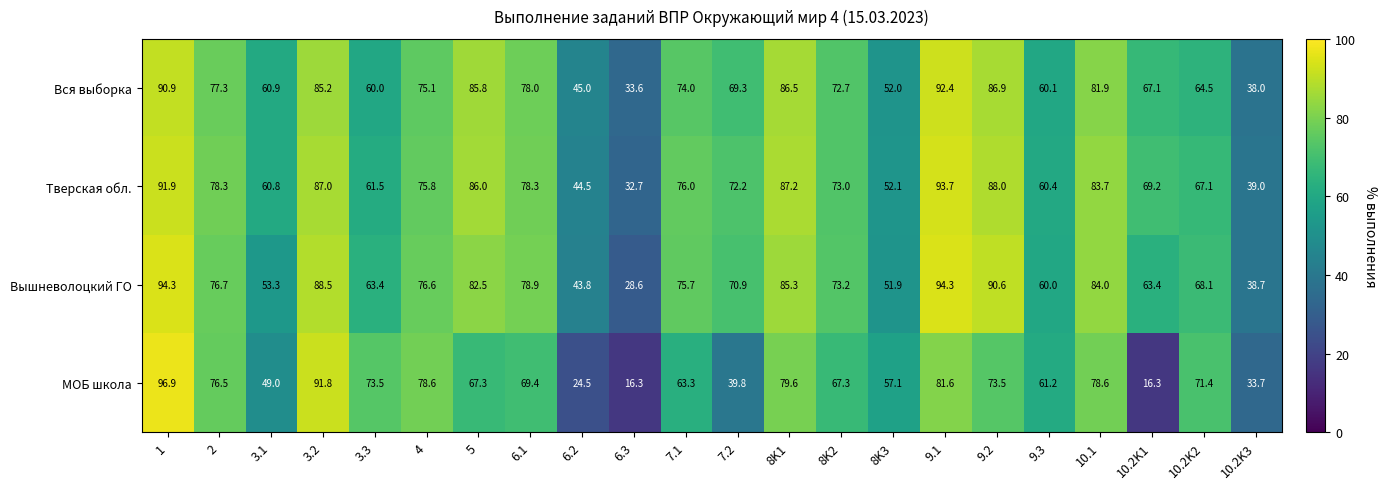

The value of Вышневолоцкий ГО at 8K3 is 51.9. True or false?

True